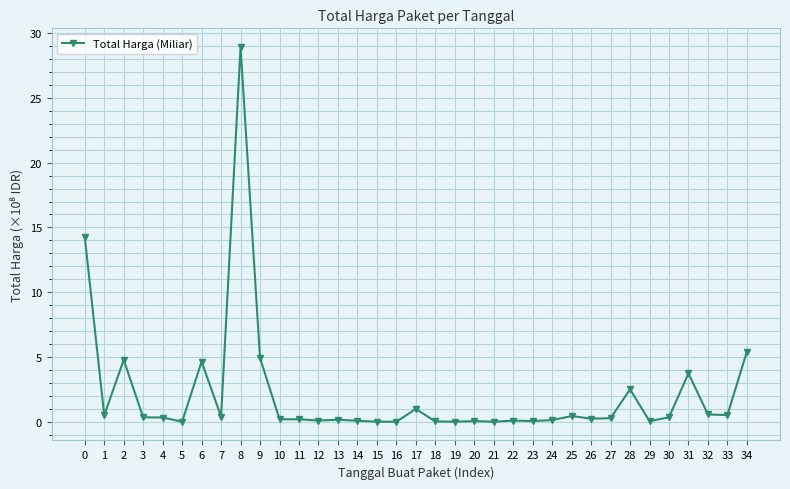

How many lines are shown in the chart?

1